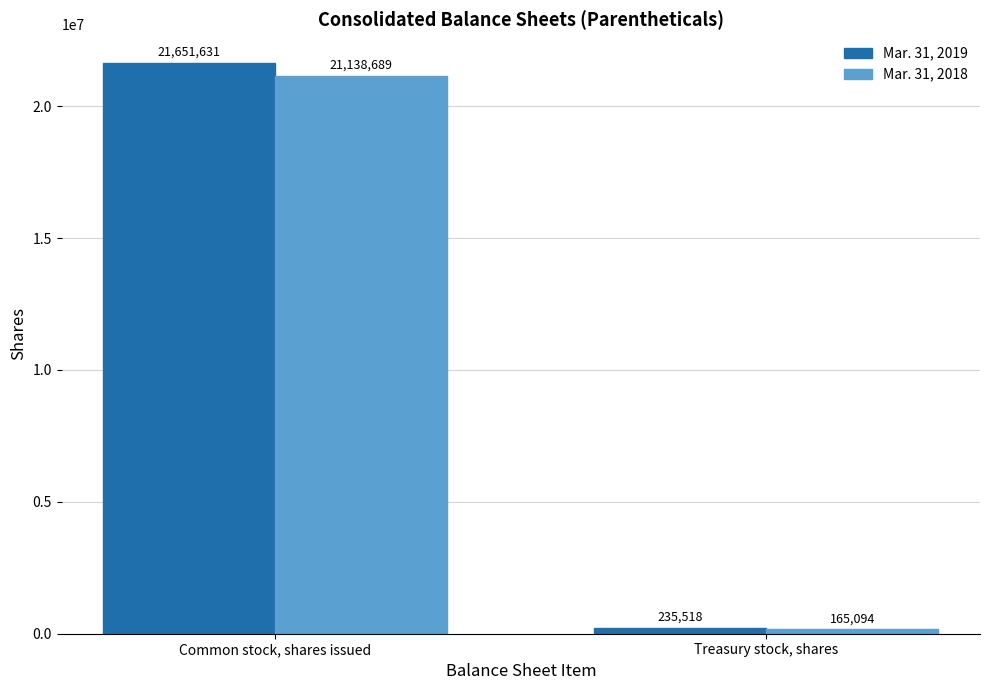

What is the label of the 2nd bar from the left?

Treasury stock, shares